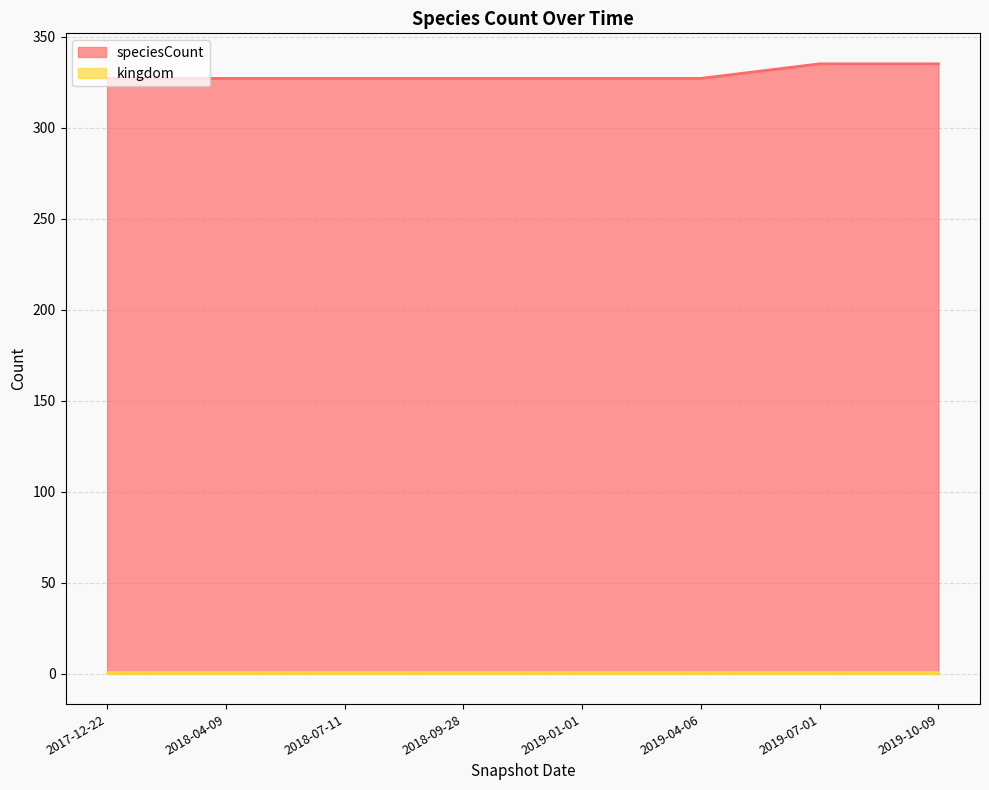

What is the greatest value displayed?

335